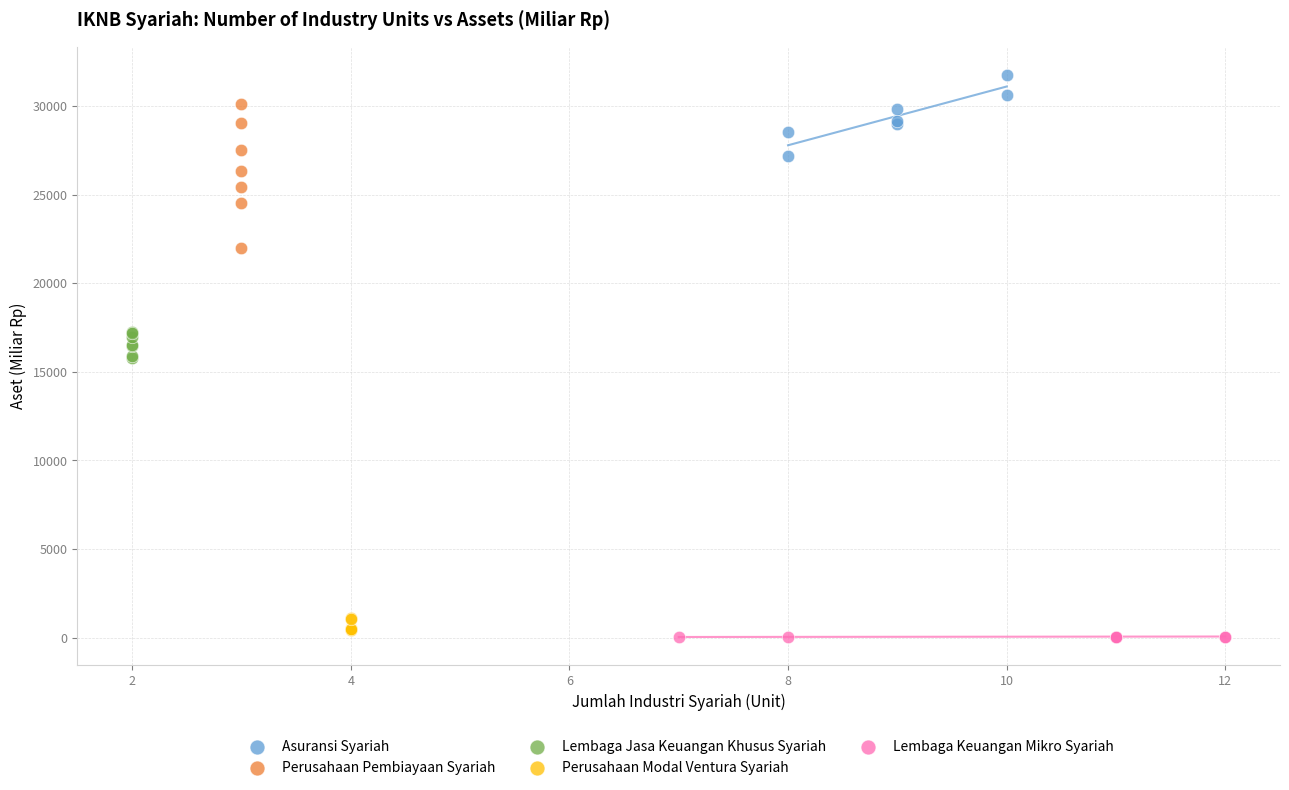

Which series has the largest Y range (max minus min)?

Perusahaan Pembiayaan Syariah